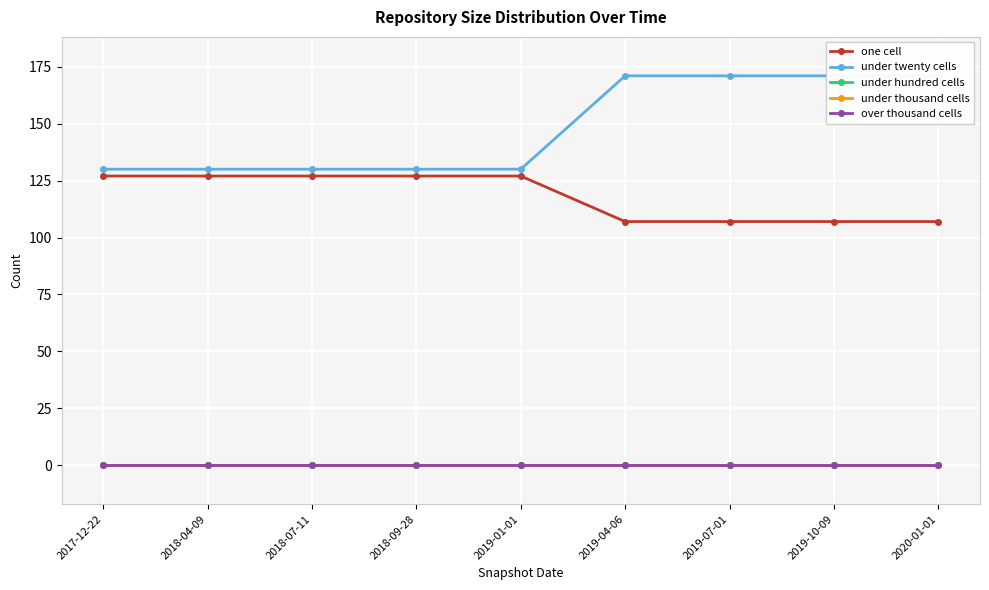

Which category has the highest value across all series?

2019-04-06